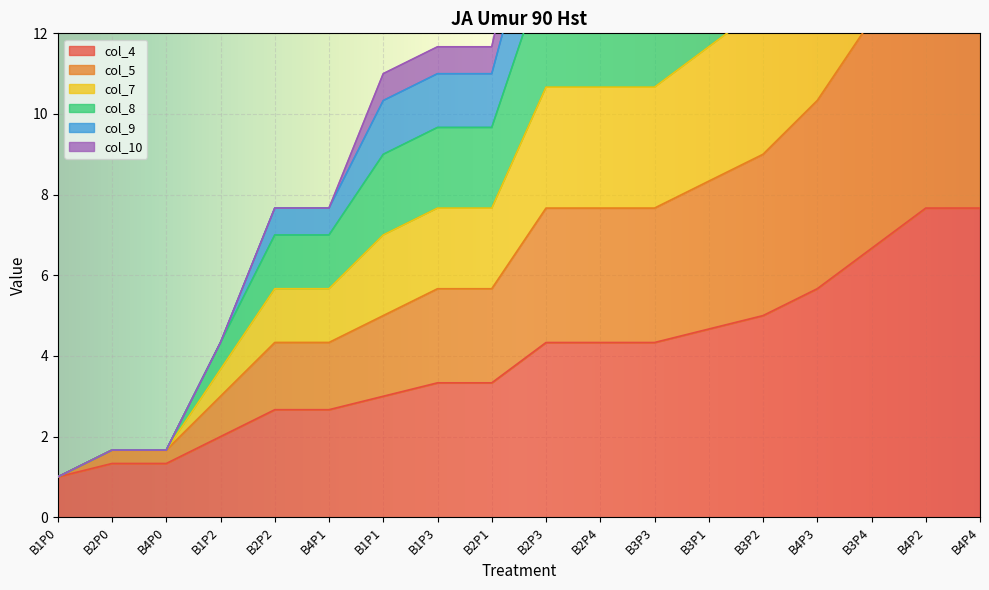

Rank the categories by col_8 value from highest to lowest.

B4P2, B4P4, B3P4, B4P3, B3P2, B3P1, B2P3, B2P4, B3P3, B1P3, B2P1, B1P1, B2P2, B4P1, B1P2, B2P0, B4P0, B1P0